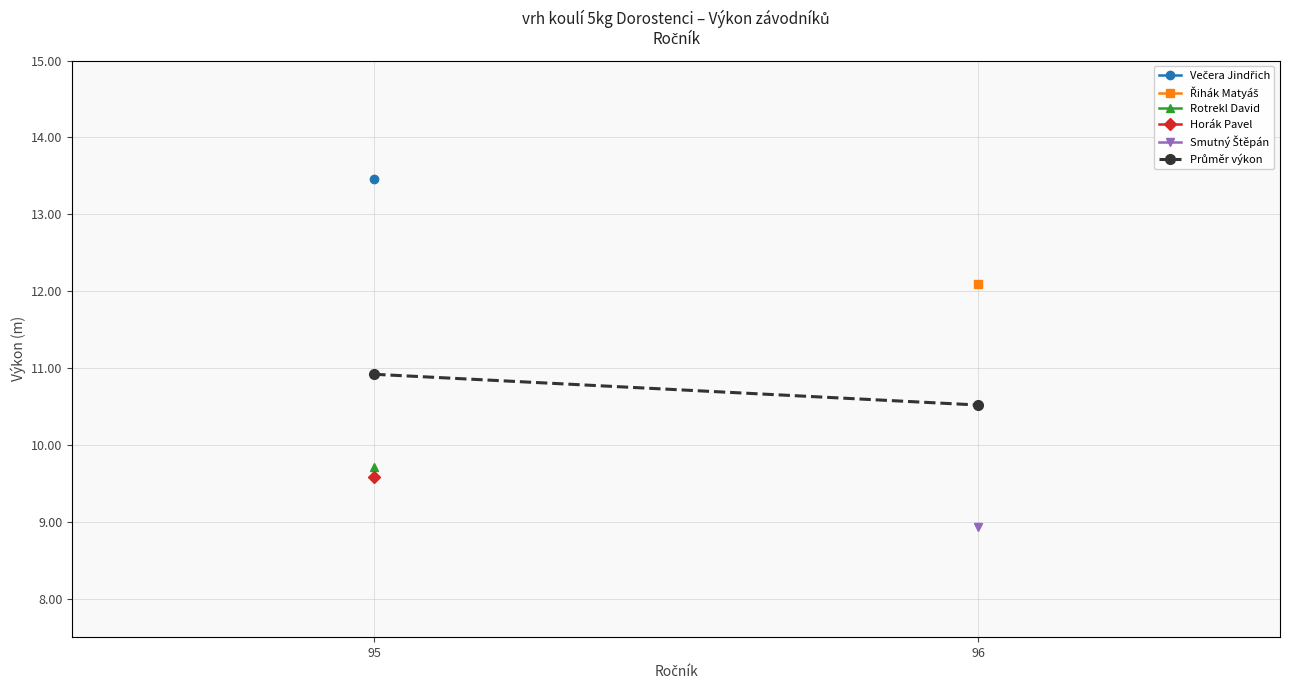

What is the approximate value at 96?

10.5